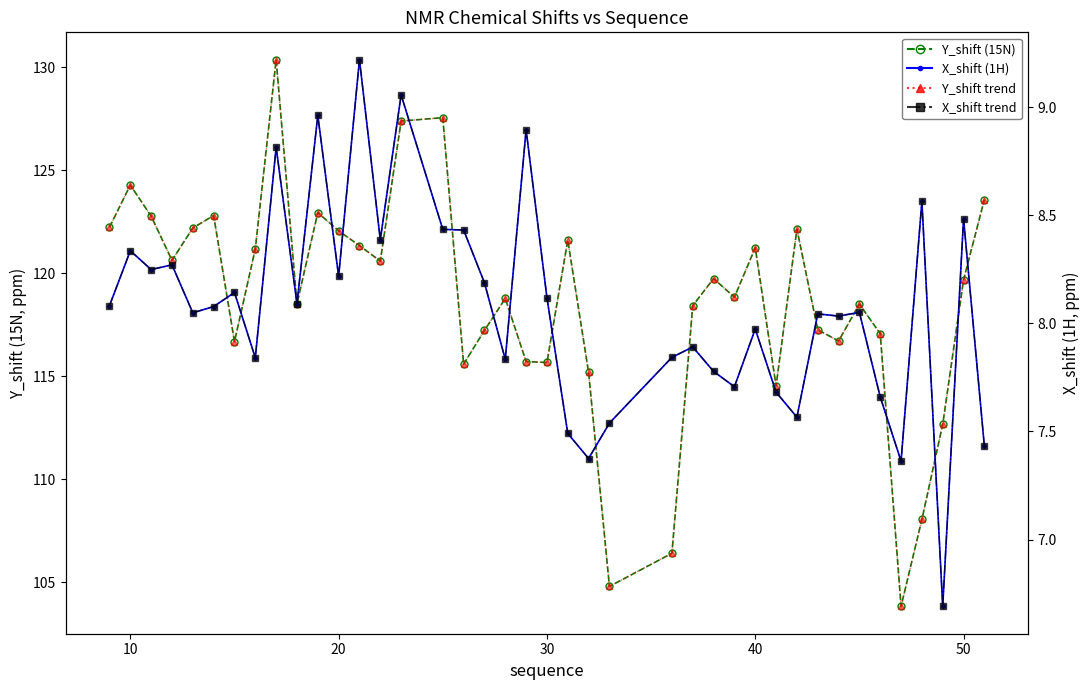

How many series are shown in this chart?

4